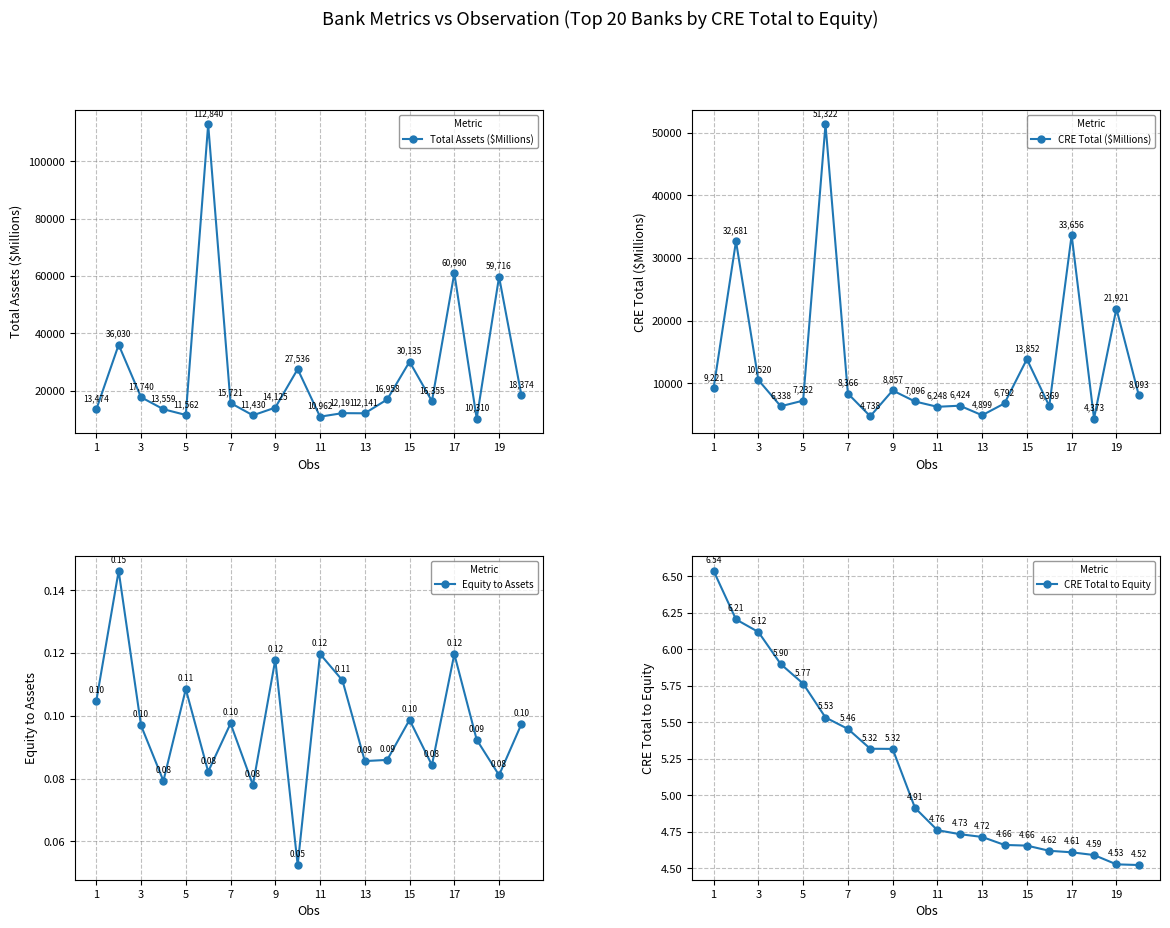

What is the lowest value of the Total Assets ($Millions) series?

10310